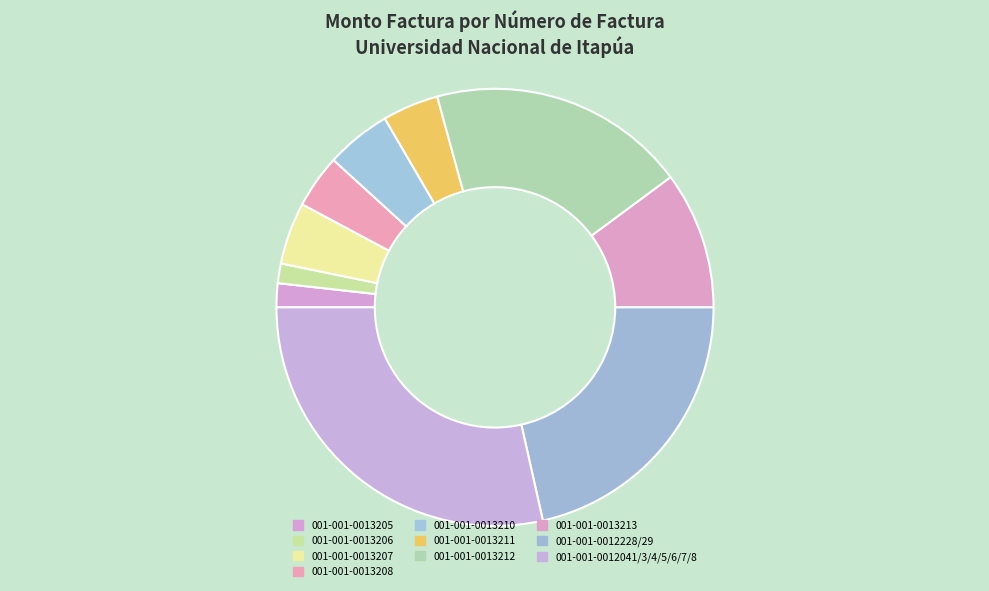

The 001-001-0012041/3/4/5/6/7/8 slice represents 17% of the pie. True or false?

False